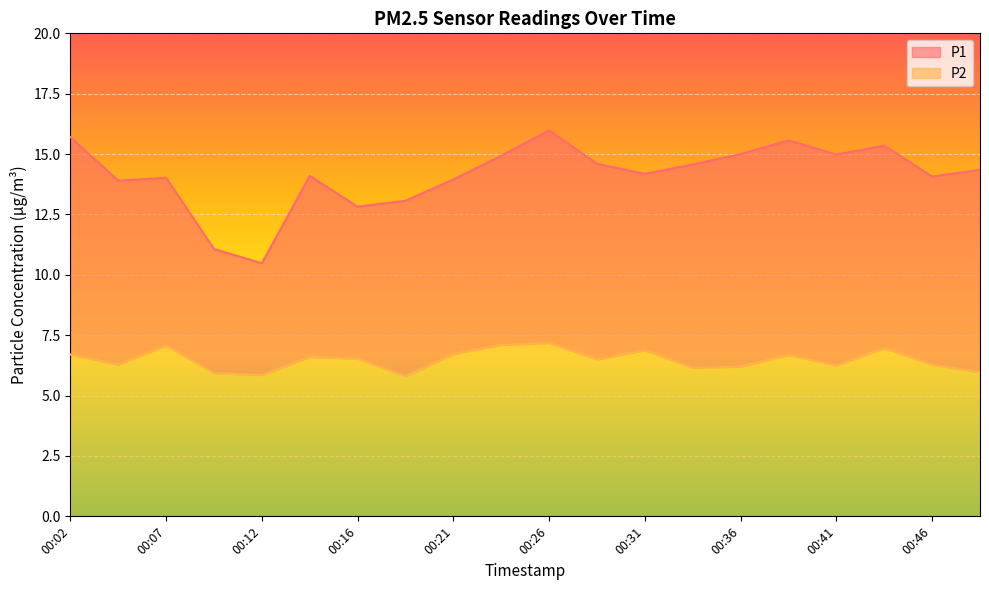

What is the sum of all P1 values?

282.7